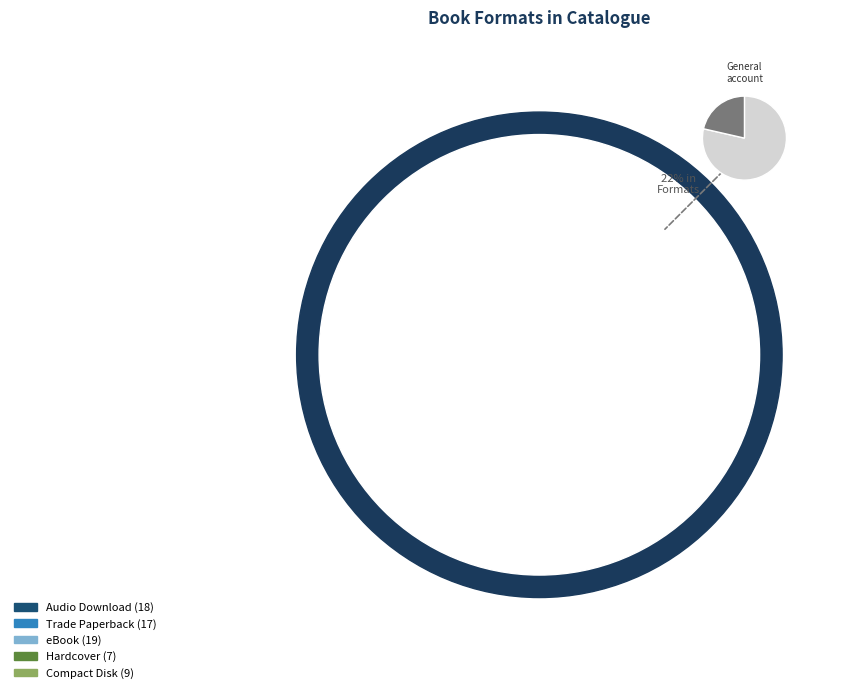

What is the ratio of the value at Compact Disk to the value at Audio Download?

0.5